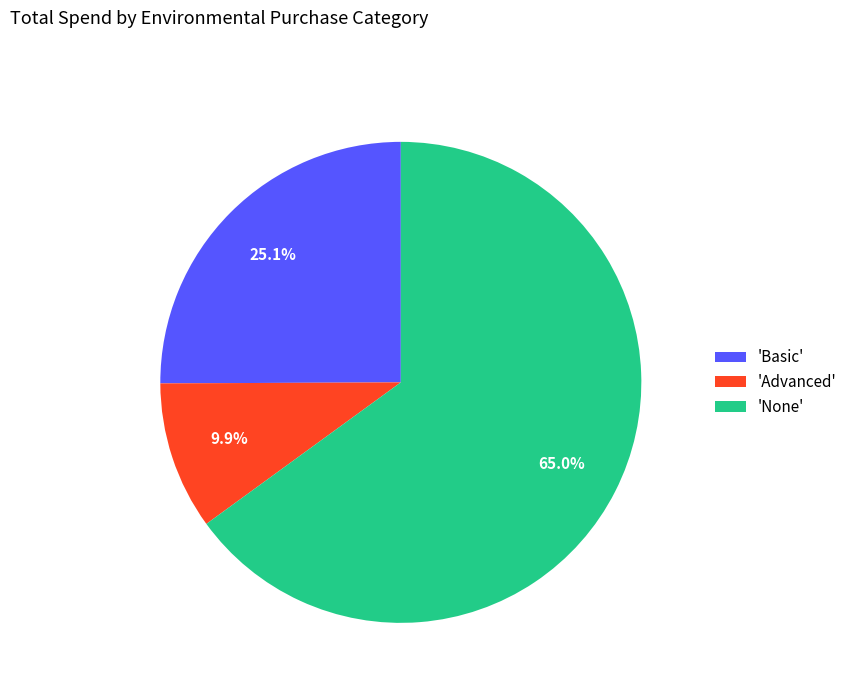

What is the total percentage of 'Basic' and 'None'?

90.1%